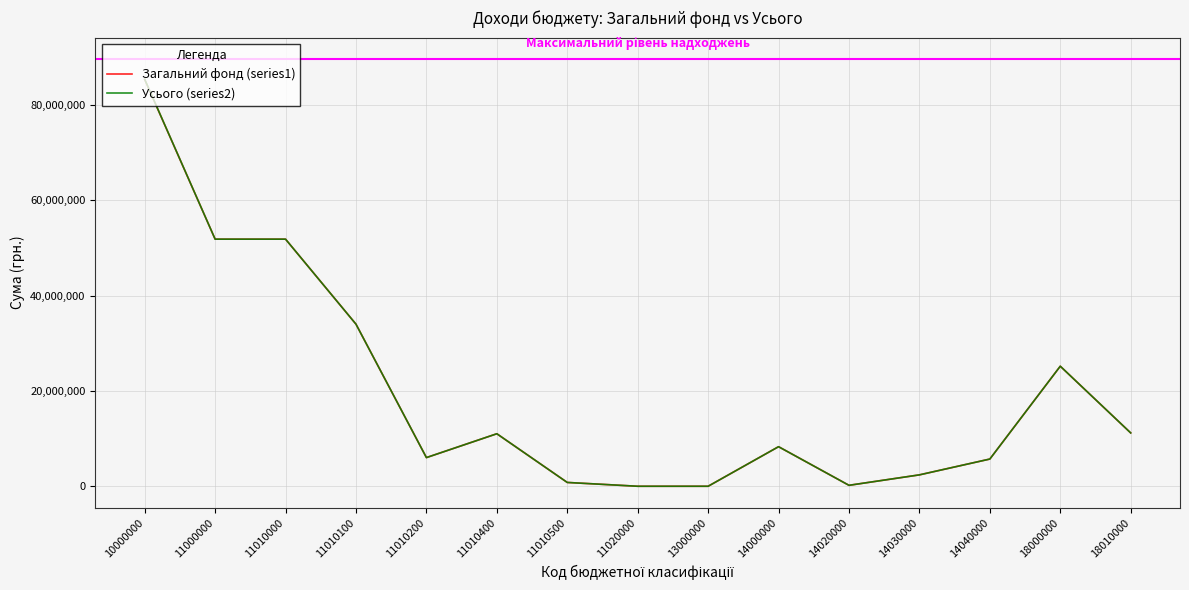

Which series has the widest spread of values?

Усього (series2)